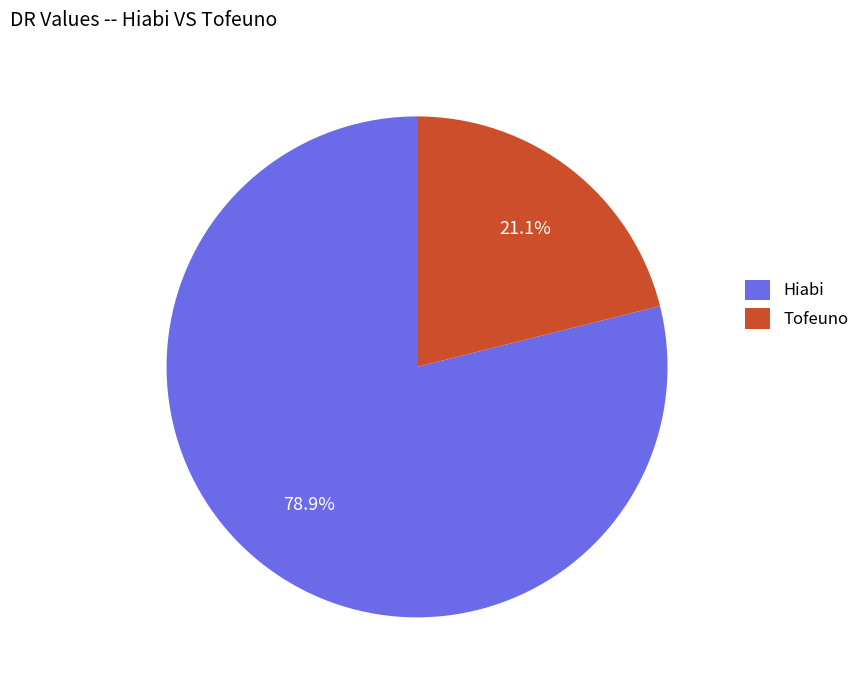

Does Tofeuno account for over 50% of the chart?

No